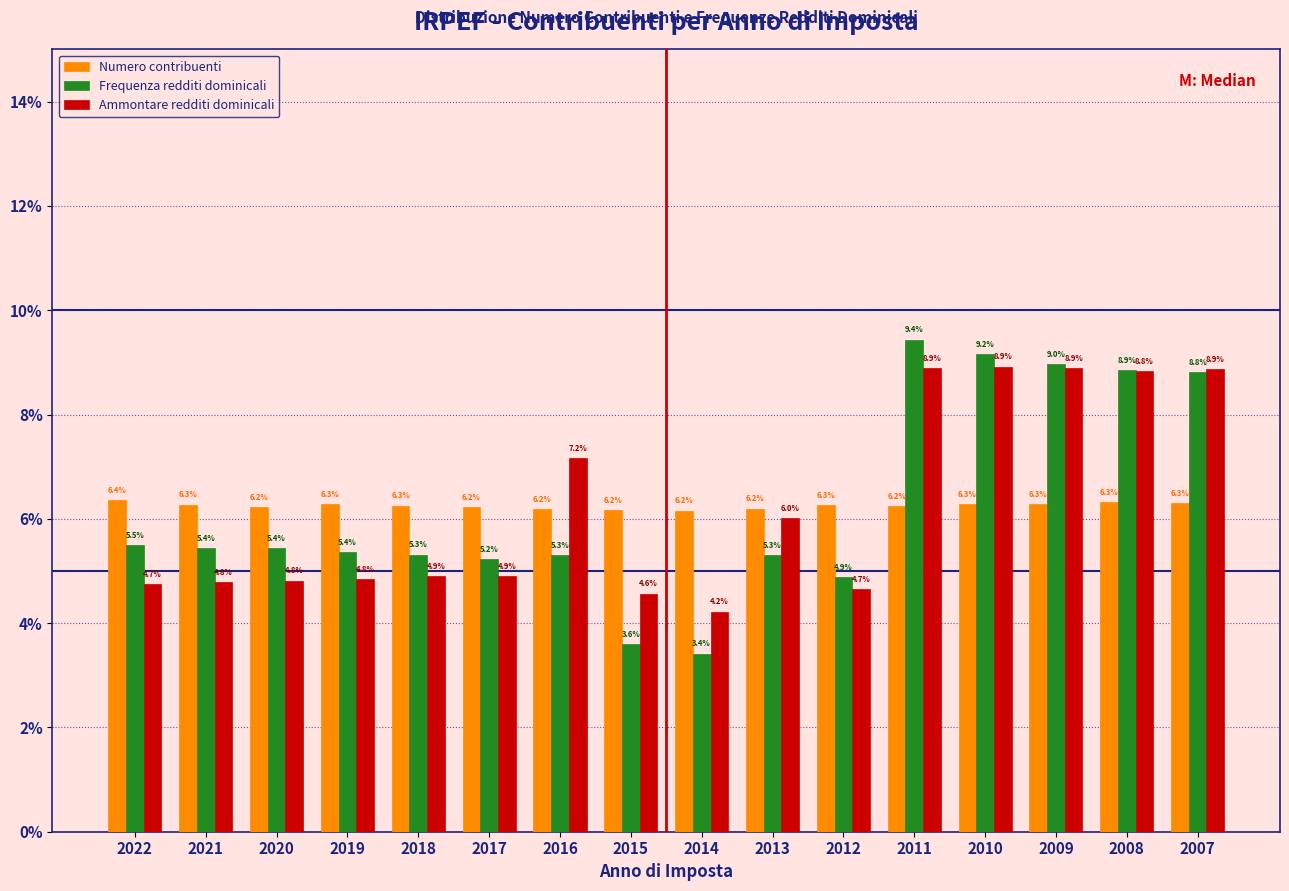

Reading right to left, list all the values displayed in this chart.

Numero contribuenti: 2007=6.3	2008=6.3	2009=6.3	2010=6.3	2011=6.2	2012=6.3	2013=6.2	2014=6.2	2015=6.2	2016=6.2	2017=6.2	2018=6.3	2019=6.3	2020=6.2	2021=6.3	2022=6.4
Frequenza redditi dominicali: 2007=8.8	2008=8.9	2009=9.0	2010=9.2	2011=9.4	2012=4.9	2013=5.3	2014=3.4	2015=3.6	2016=5.3	2017=5.2	2018=5.3	2019=5.4	2020=5.4	2021=5.4	2022=5.5
Ammontare redditi dominicali: 2007=8.9	2008=8.8	2009=8.9	2010=8.9	2011=8.9	2012=4.7	2013=6.0	2014=4.2	2015=4.6	2016=7.2	2017=4.9	2018=4.9	2019=4.8	2020=4.8	2021=4.8	2022=4.7